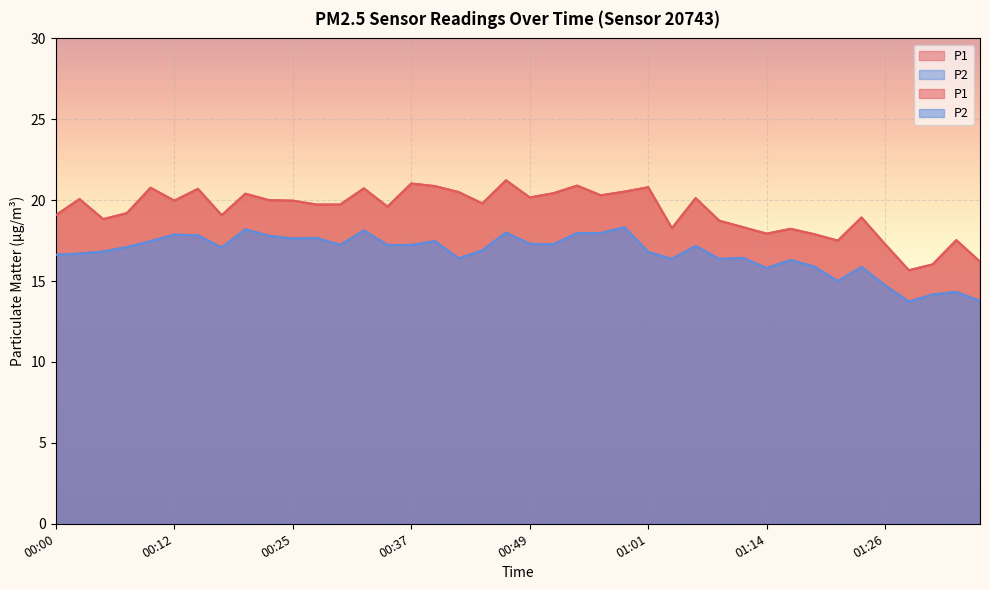

What is the minimum value for P2?

13.7